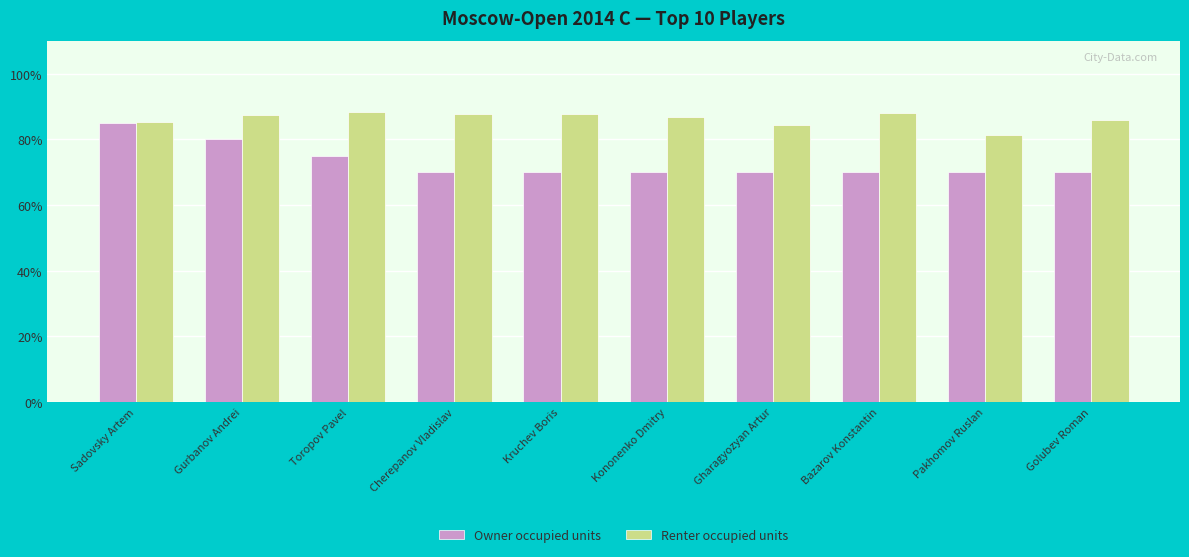

What is the approximate value of Owner occupied units at Pakhomov Ruslan?

7.0